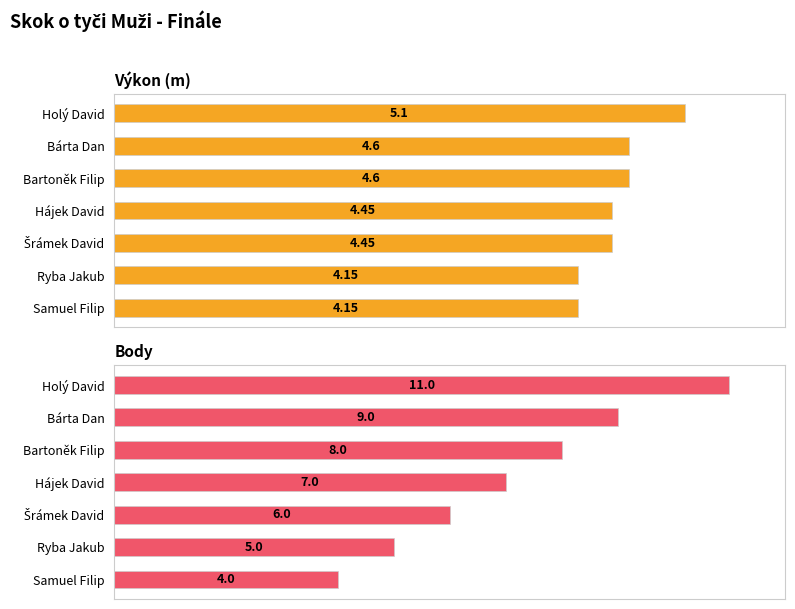

Count the Body values in the range 5 to 9.

5